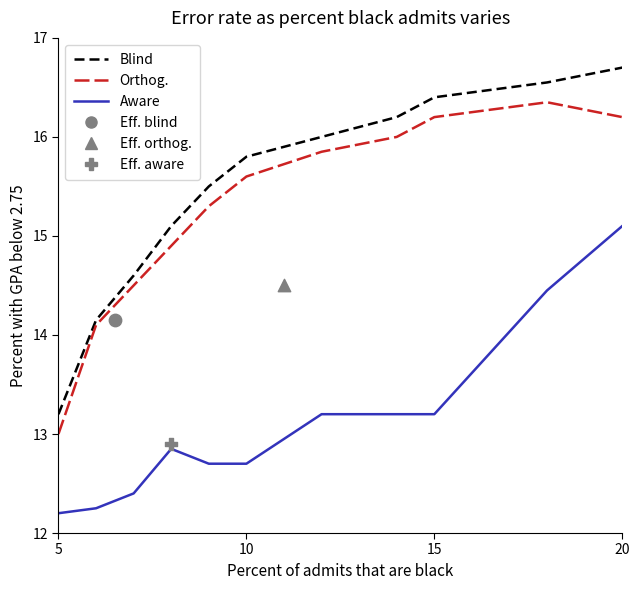

Which series contains the highest Y value?

Blind